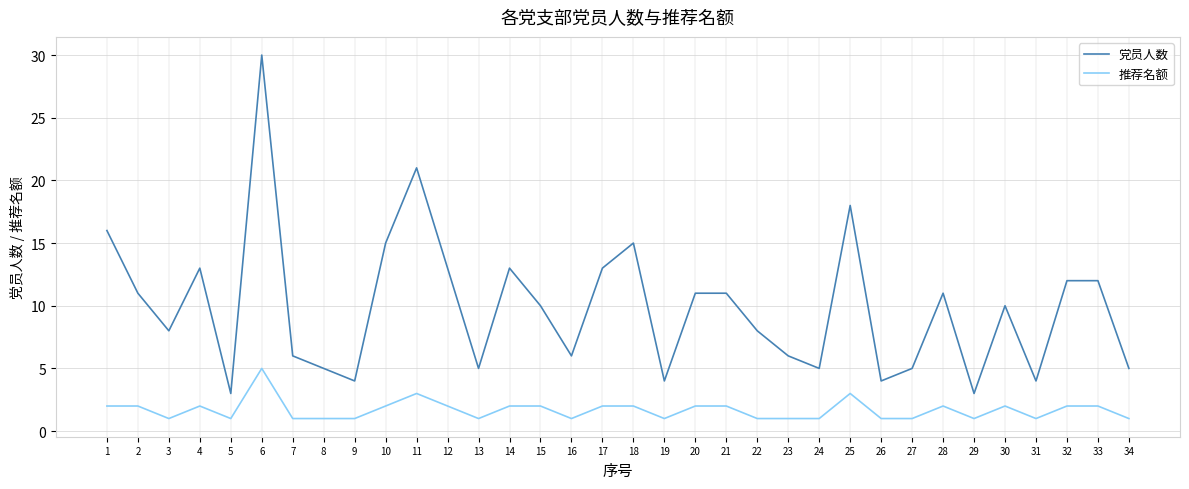

Which series has the largest total across all categories?

党员人数